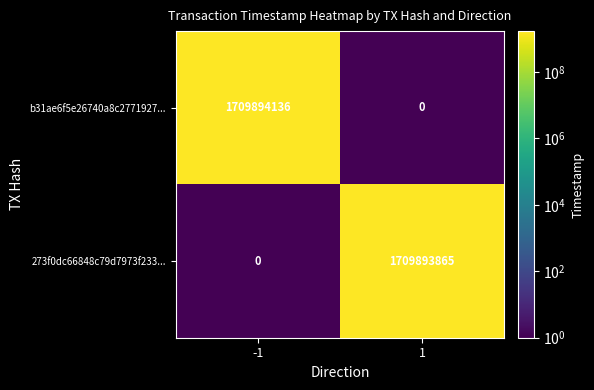

Reading right to left, what are all the values shown in this chart?

b31ae6f5e26740a8c2771927...: 1=0	-1=1709894136
273f0dc66848c79d7973f233...: 1=1709893865	-1=0